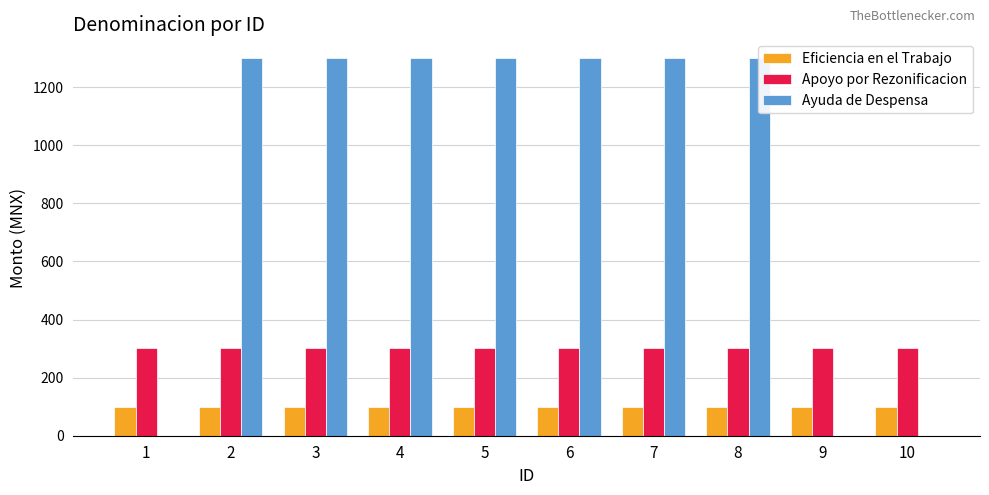

True or false: Eficiencia en el Trabajo has a value of 98.9 at 3.

True